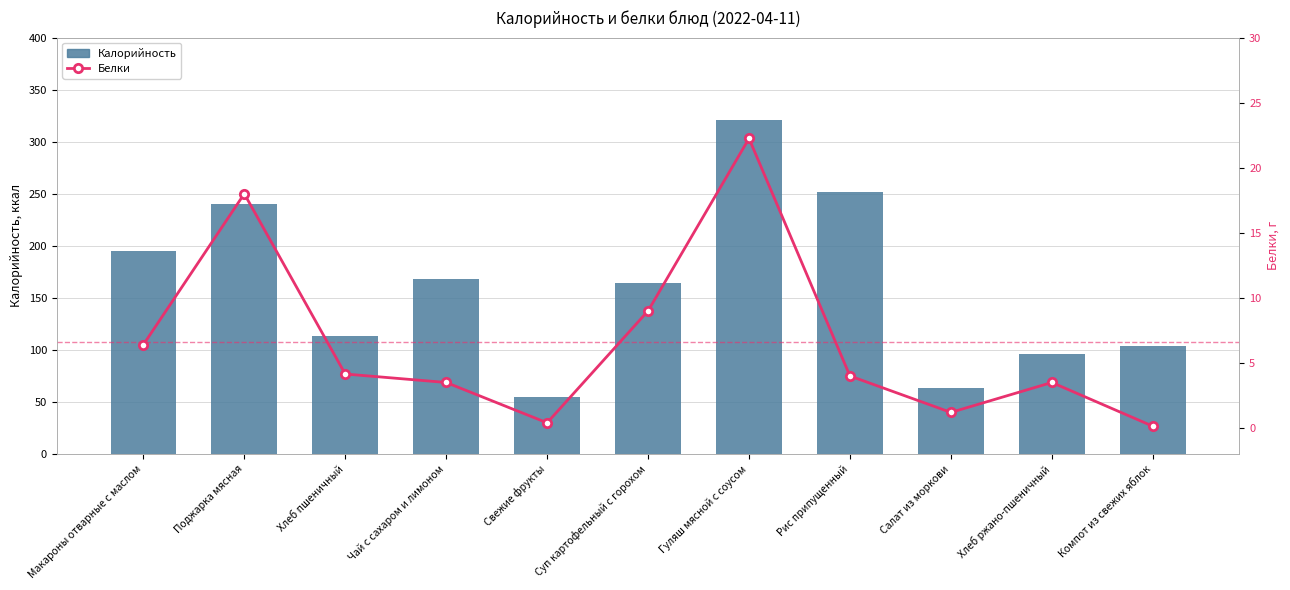

How many series are shown in this chart?

2